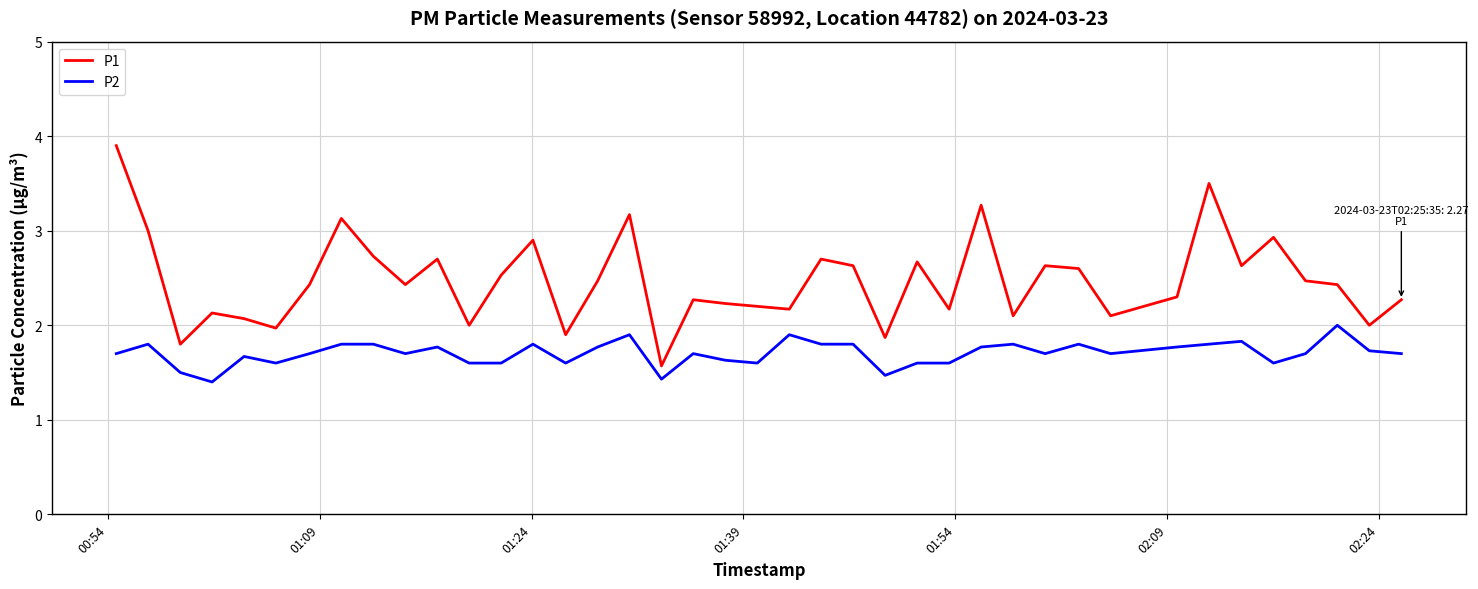

What is the sum of all P2 values?

68.1